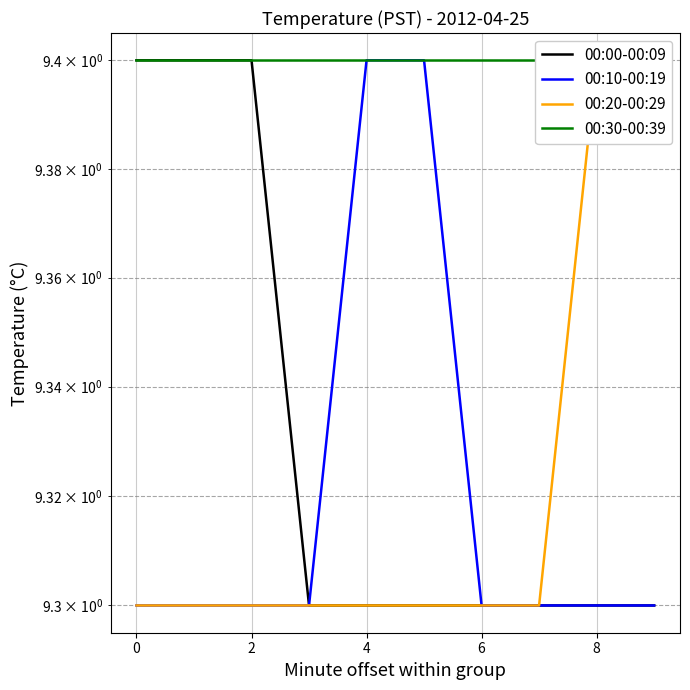

What is the minimum value for 00:20-00:29?

9.3